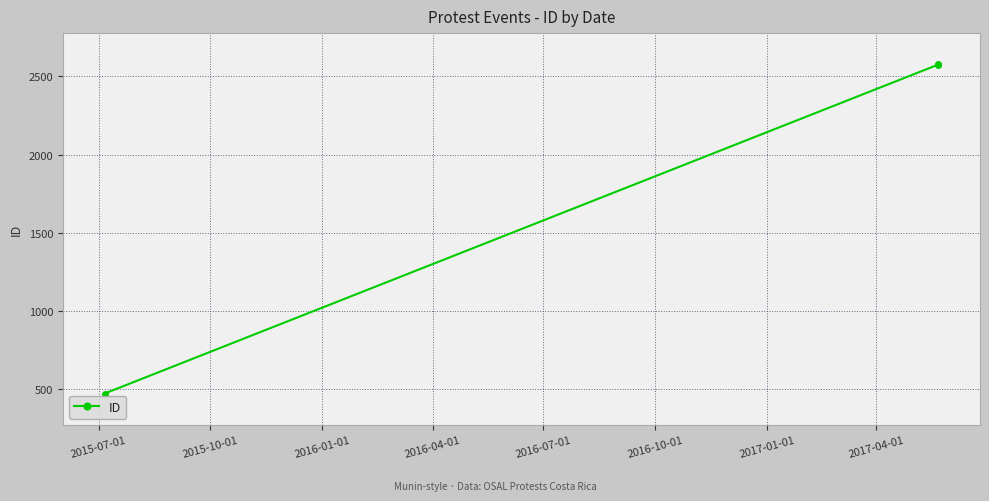

What is the difference between the values at 2016-01-01 and 2015-07-01?

2103